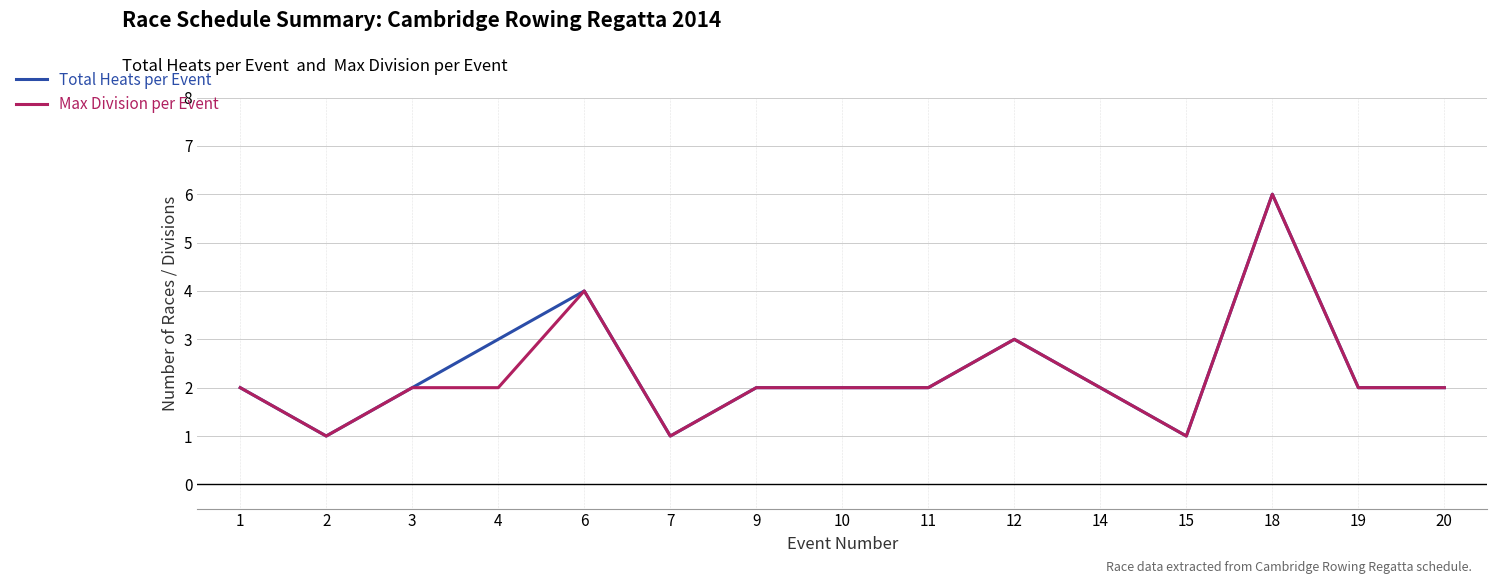

The Max Division per Event series shows 2 at 1. True or false?

True